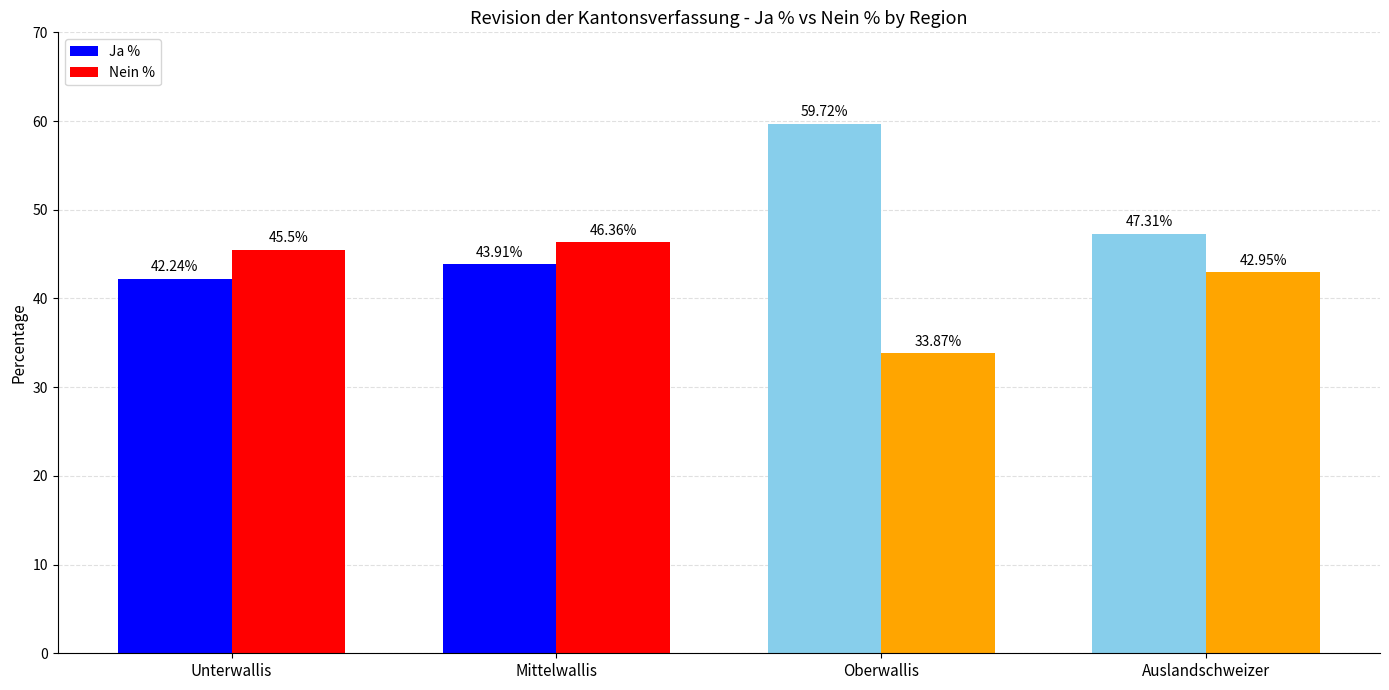

Which series has the largest total across all categories?

Ja %